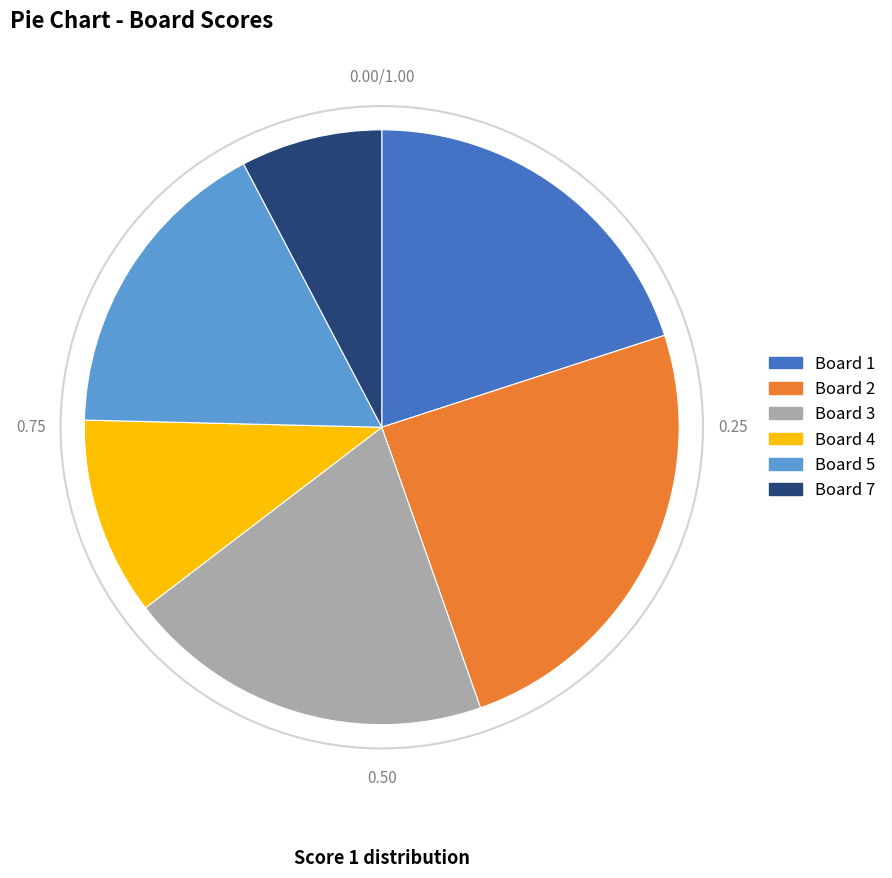

Is there a majority slice in this chart?

No